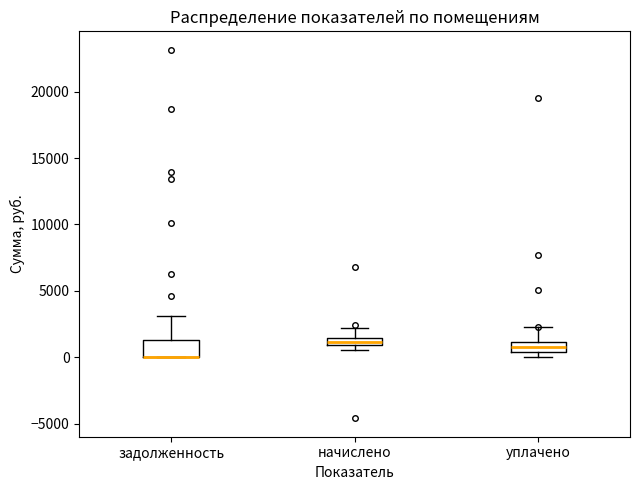

Where is the lower edge of the box for уплачено on the y-axis? The values are not printed on the chart, so give them approximately, as read against the axis.

500